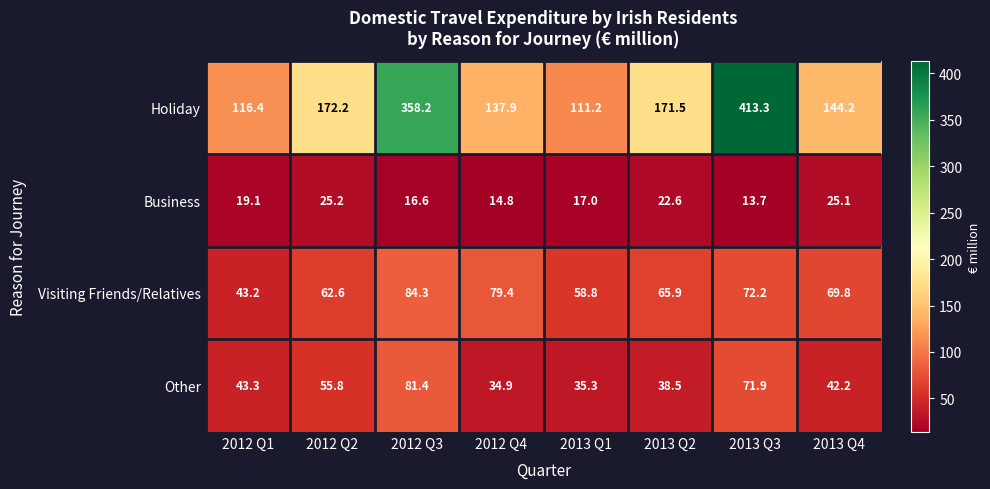

Which series has the largest total across all categories?

Holiday